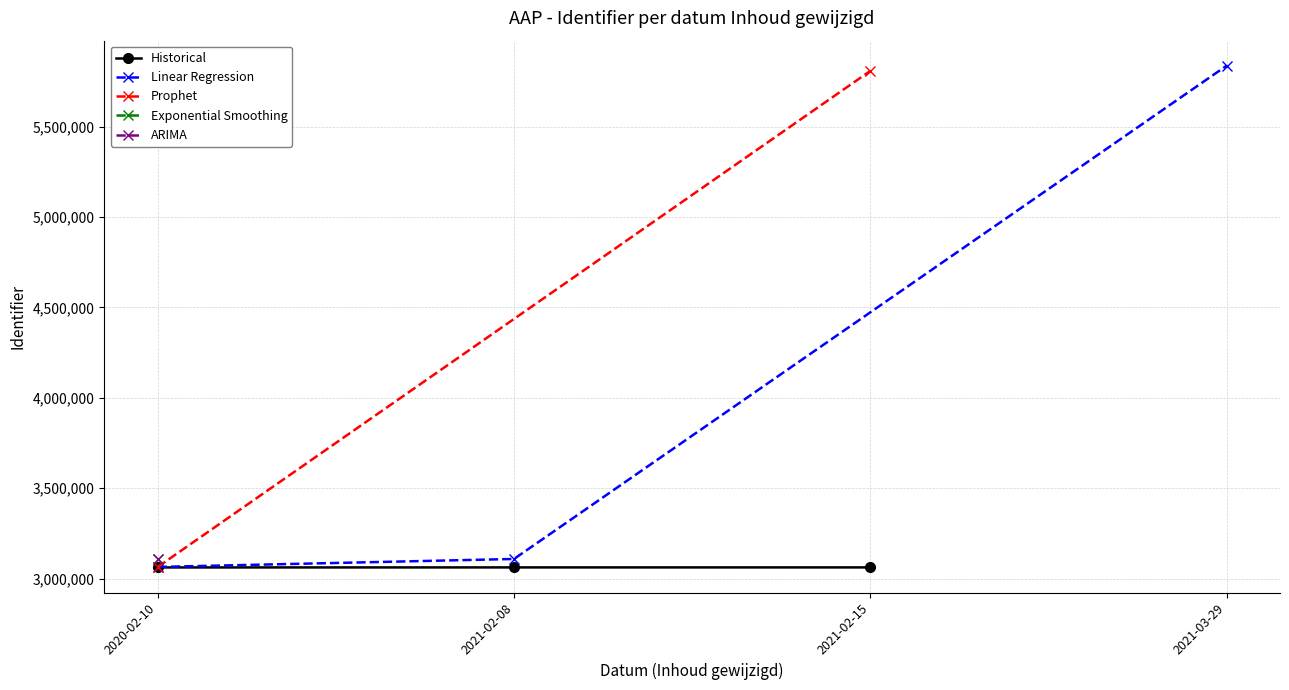

What is the approximate value of Exponential Smoothing at 2021-03, to the nearest 10?

5836550